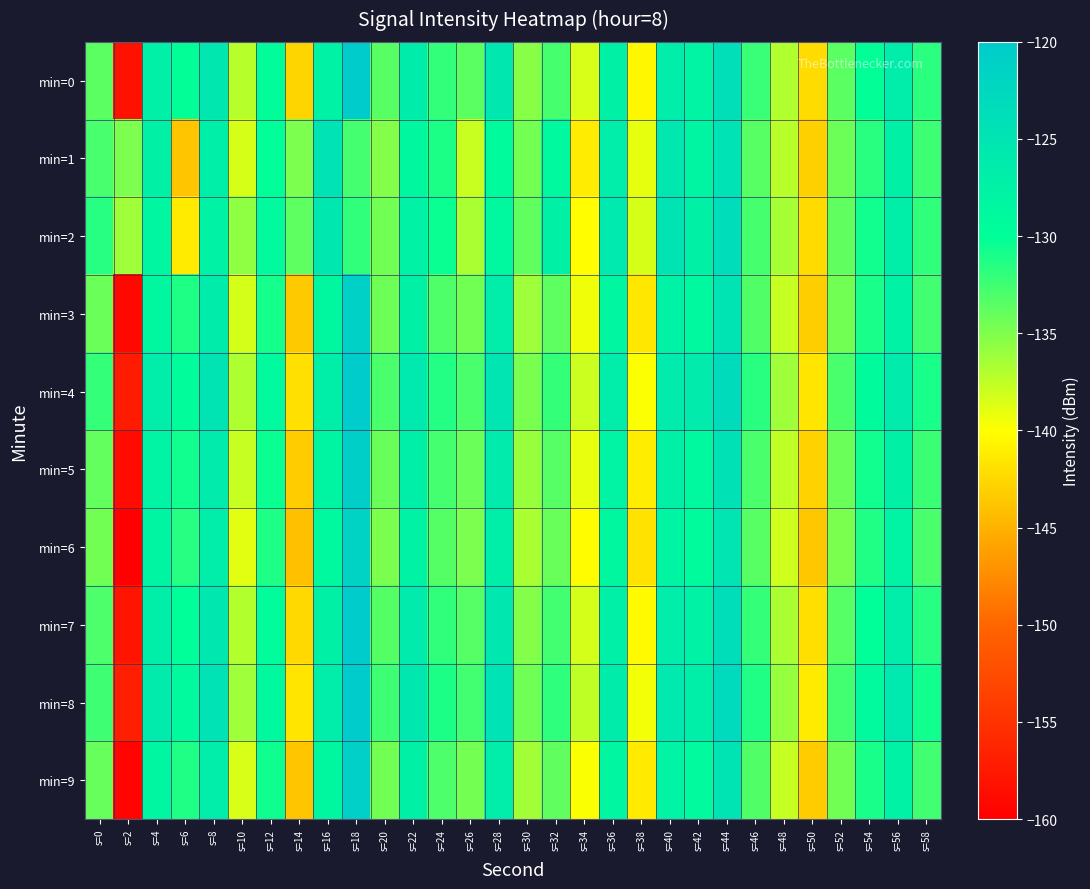

What is the greatest value displayed?

-119.2